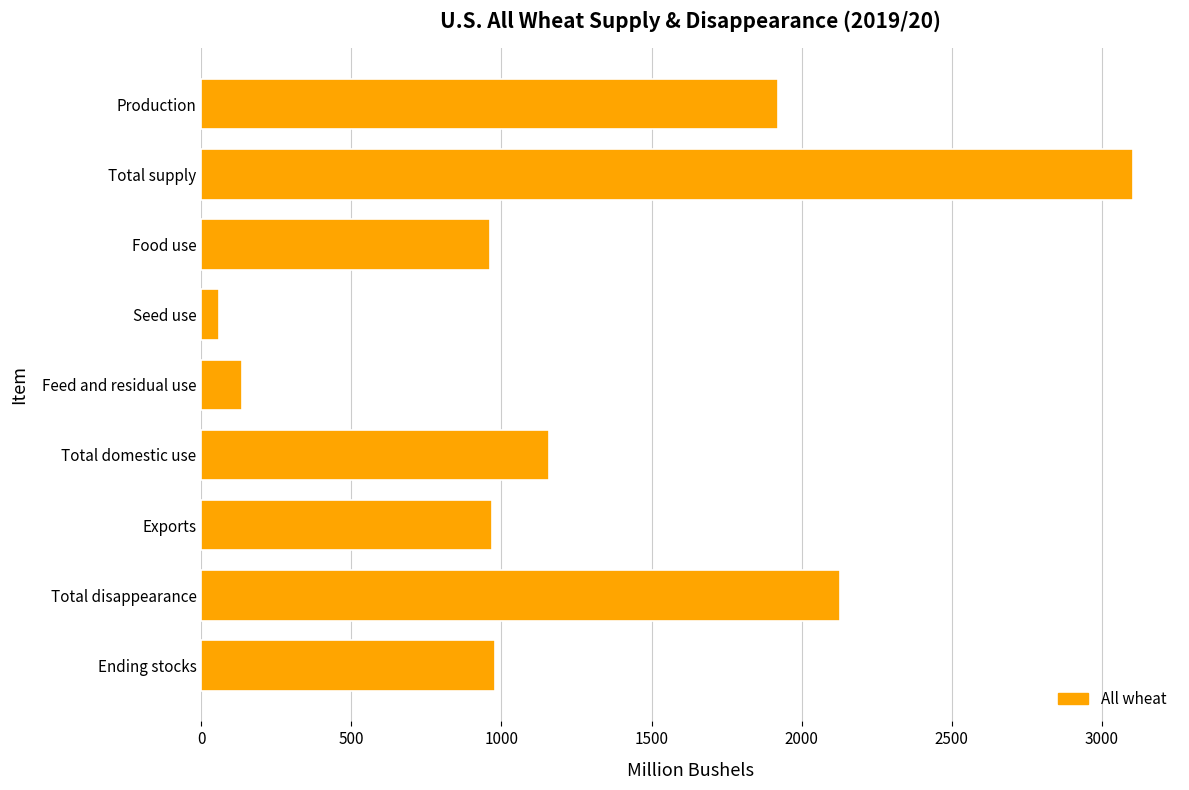

What is the greatest value displayed?

3104.9